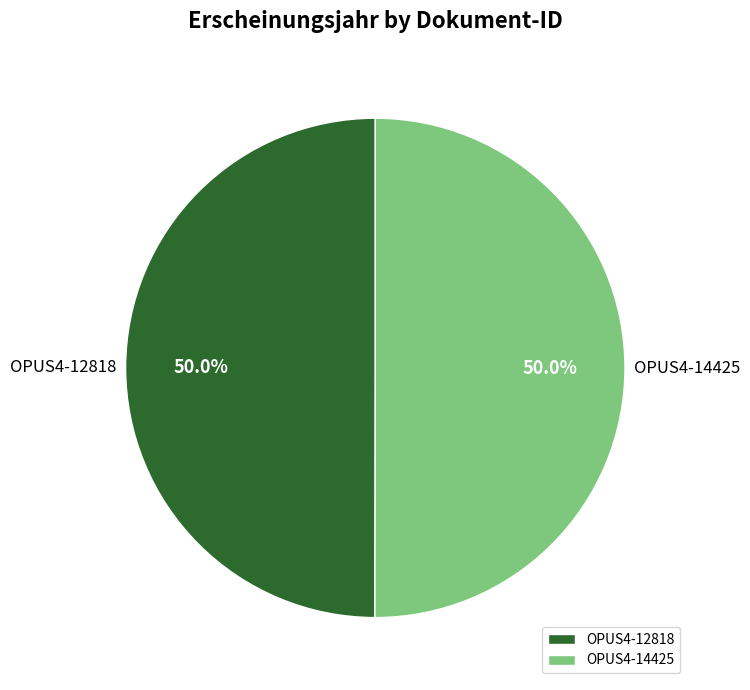

What is the ratio of the value at OPUS4-14425 to the value at OPUS4-12818?

1.0